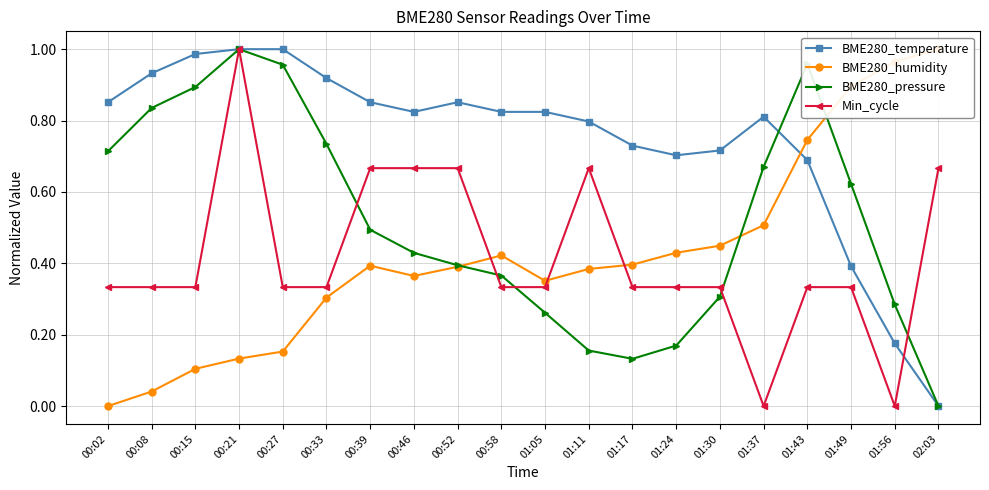

Reading left to right, transcribe all the data shown in this chart.

BME280_temperature: 00:02=0.9	00:08=0.9	00:15=1.0	00:21=1.0	00:27=1.0	00:33=0.9	00:39=0.9	00:46=0.8	00:52=0.9	00:58=0.8	01:05=0.8	01:11=0.8	01:17=0.7	01:24=0.7	01:30=0.7	01:37=0.8	01:43=0.7	01:49=0.4	01:56=0.2	02:03=0.0
BME280_humidity: 00:02=0.0	00:08=0.0	00:15=0.1	00:21=0.1	00:27=0.2	00:33=0.3	00:39=0.4	00:46=0.4	00:52=0.4	00:58=0.4	01:05=0.4	01:11=0.4	01:17=0.4	01:24=0.4	01:30=0.4	01:37=0.5	01:43=0.7	01:49=0.9	01:56=1.0	02:03=1.0
BME280_pressure: 00:02=0.7	00:08=0.8	00:15=0.9	00:21=1.0	00:27=1.0	00:33=0.7	00:39=0.5	00:46=0.4	00:52=0.4	00:58=0.4	01:05=0.3	01:11=0.2	01:17=0.1	01:24=0.2	01:30=0.3	01:37=0.7	01:43=1.0	01:49=0.6	01:56=0.3	02:03=0.0
Min_cycle: 00:02=0.3	00:08=0.3	00:15=0.3	00:21=1.0	00:27=0.3	00:33=0.3	00:39=0.7	00:46=0.7	00:52=0.7	00:58=0.3	01:05=0.3	01:11=0.7	01:17=0.3	01:24=0.3	01:30=0.3	01:37=0.0	01:43=0.3	01:49=0.3	01:56=0.0	02:03=0.7